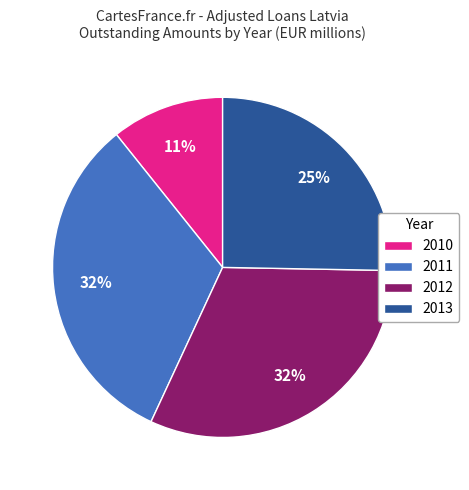

Is there any slice that represents more than half of the pie?

No